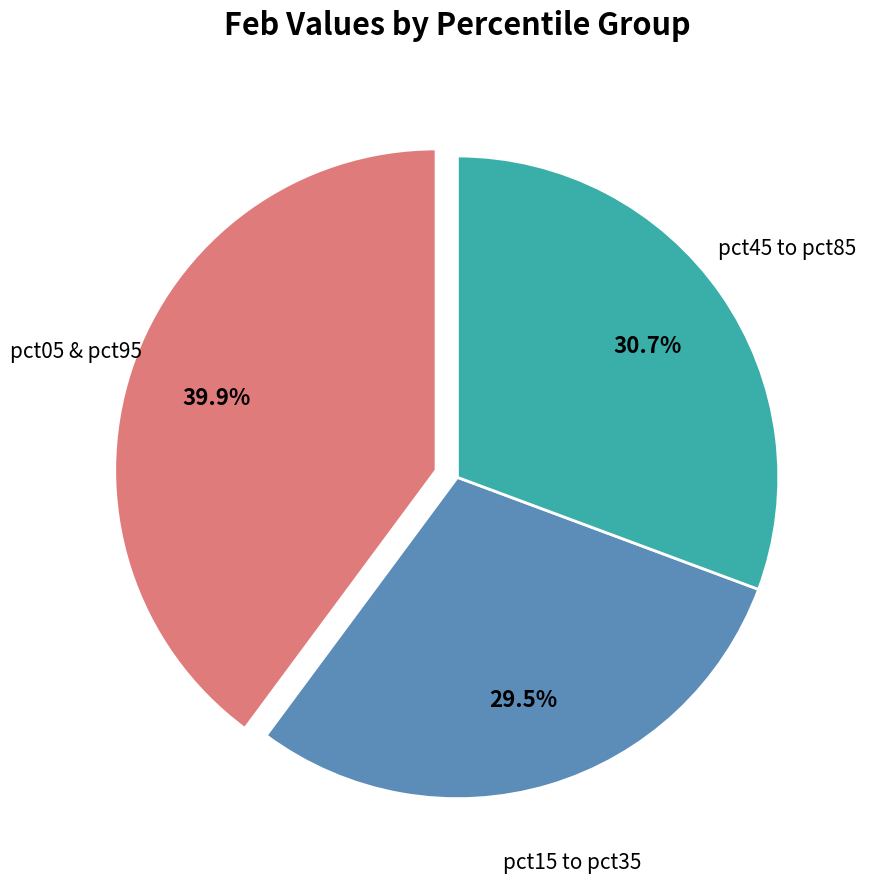

Is there any slice that represents more than half of the pie?

No